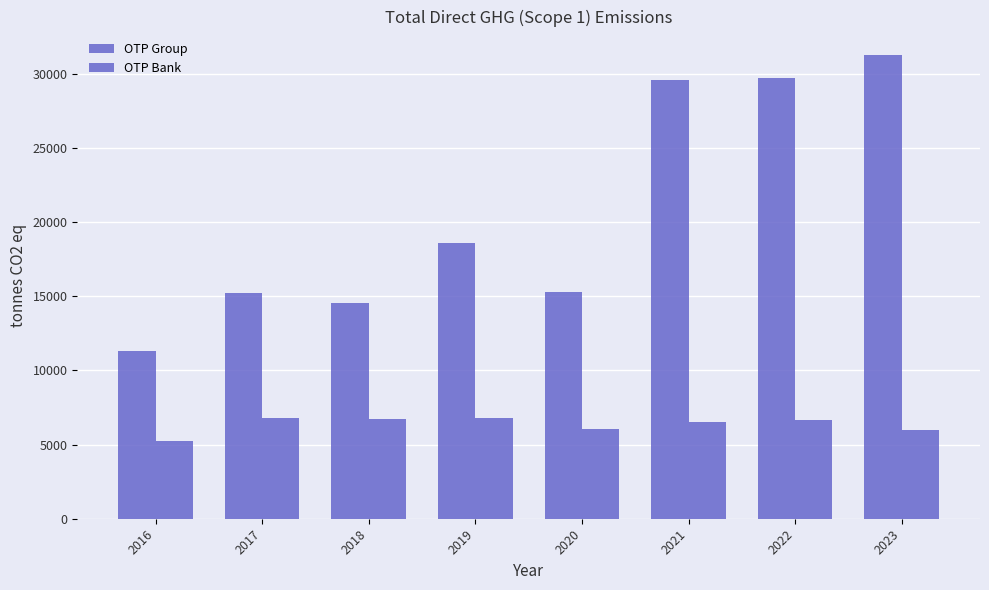

At which label does OTP Group reach its minimum?

2016